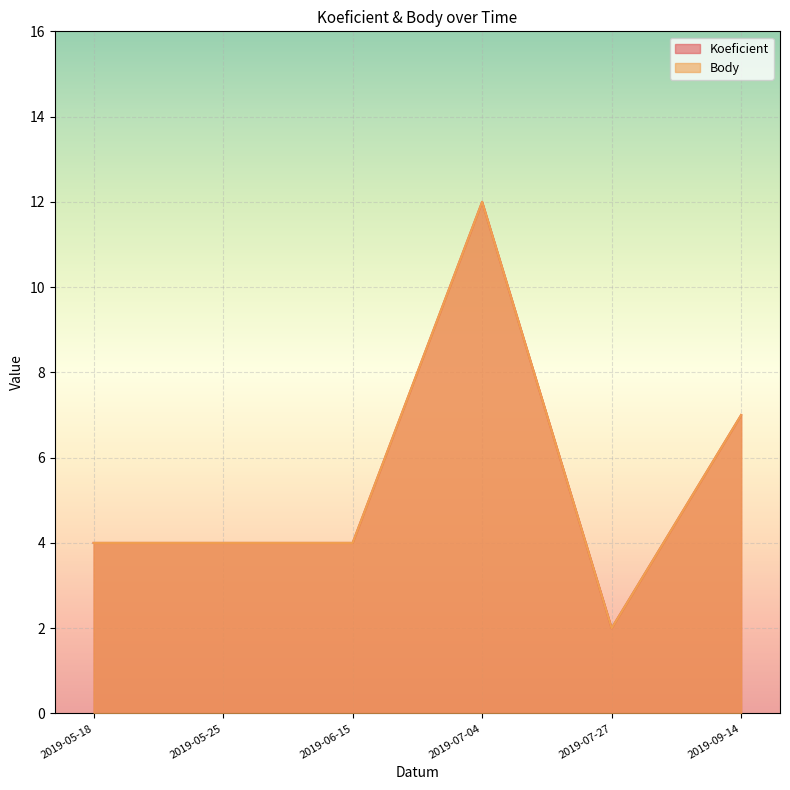

How many values in the Koeficient series are below 4?

1